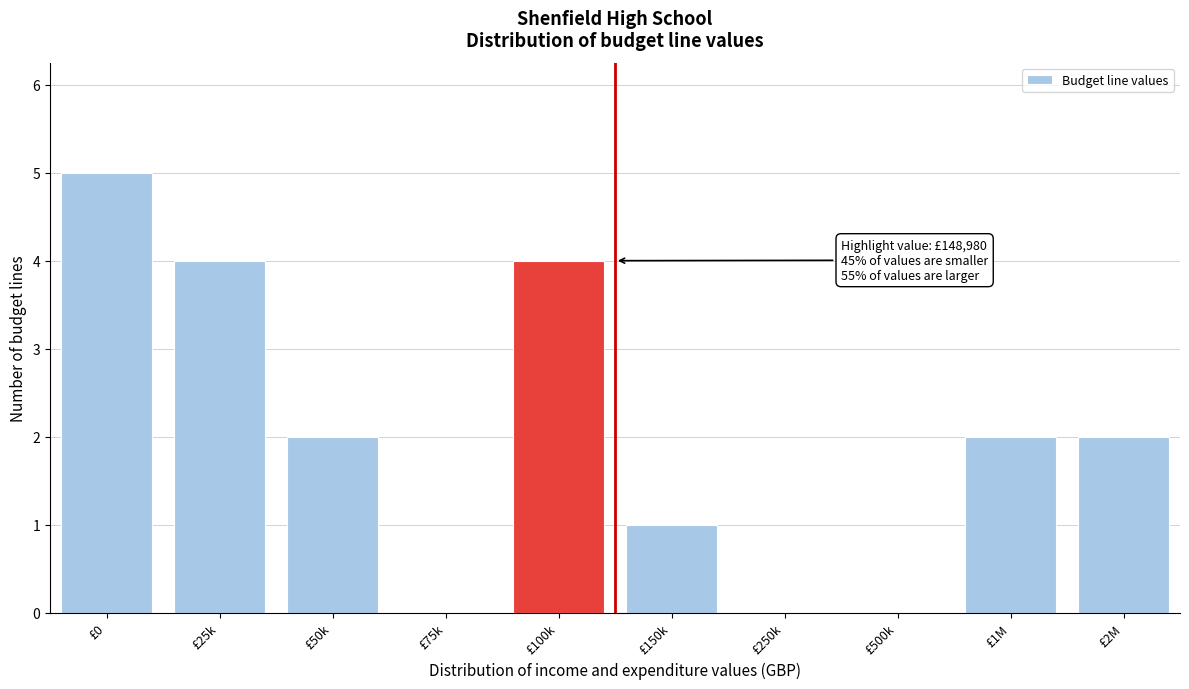

Reading right to left, list all the values displayed in this chart.

£2M=2	£1M=2	£500k=0	£250k=0	£150k=1	£100k=4	£75k=0	£50k=2	£25k=4	£0=5